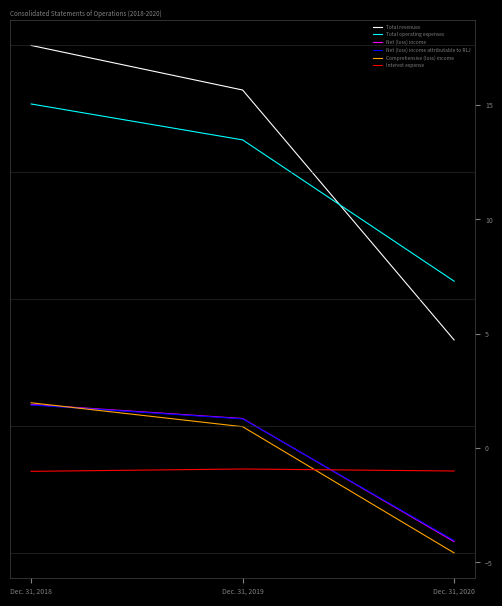

The Total operating expenses series shows 7.3 at Dec. 31, 2020. True or false?

True